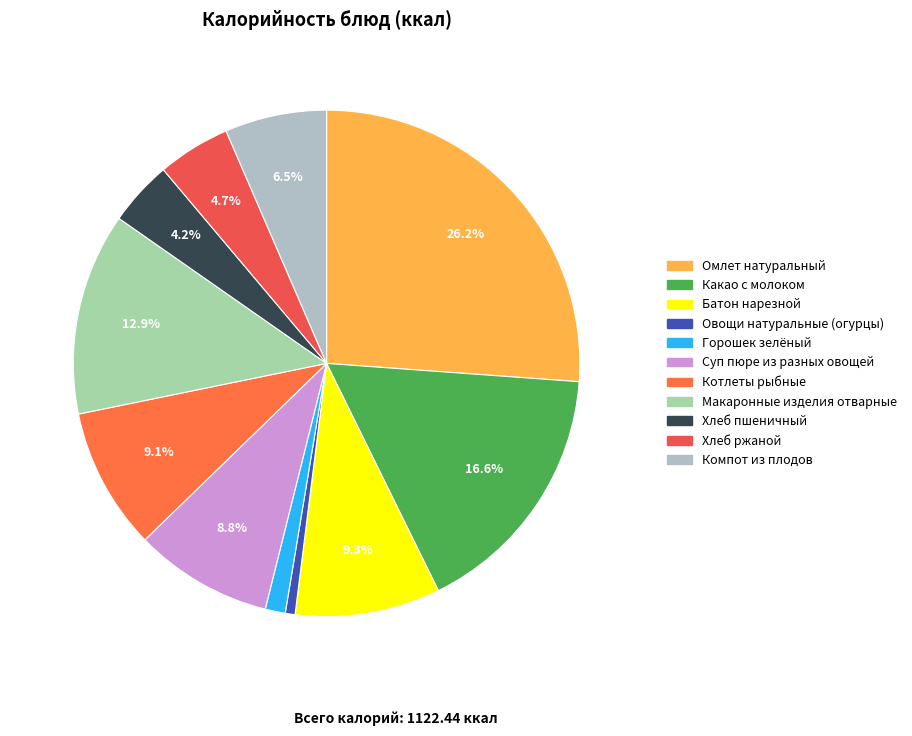

What is the change in value from Котлеты рыбные to Компот из плодов?

-28.8